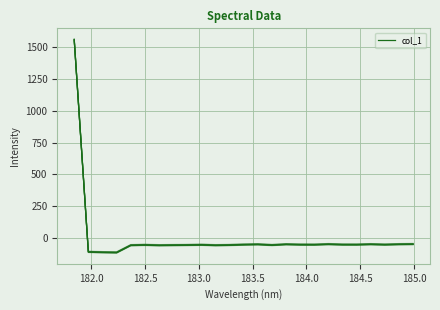

The value at 22 is -91.4. True or false?

False